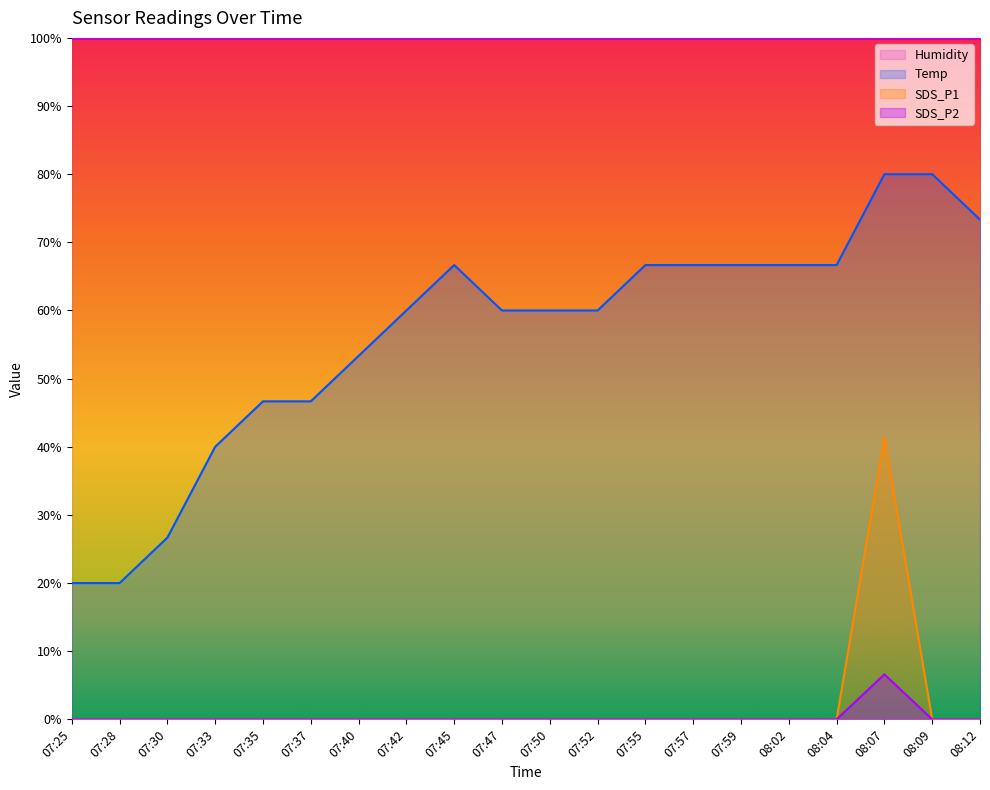

Reading left to right, what are all the values shown in this chart?

Temp: 07:25=20.0	07:28=20.0	07:30=26.7	07:33=40.0	07:35=46.7	07:37=46.7	07:40=53.3	07:42=60.0	07:45=66.7	07:47=60.0	07:50=60.0	07:52=60.0	07:55=66.7	07:57=66.7	07:59=66.7	08:02=66.7	08:04=66.7	08:07=80.0	08:09=80.0	08:12=73.3
SDS_P1: 07:25=0.0	07:28=0.0	07:30=0.0	07:33=0.0	07:35=0.0	07:37=0.0	07:40=0.0	07:42=0.0	07:45=0.0	07:47=0.0	07:50=0.0	07:52=0.0	07:55=0.0	07:57=0.0	07:59=0.0	08:02=0.0	08:04=0.0	08:07=41.4	08:09=0.0	08:12=0.0
SDS_P2: 07:25=0.0	07:28=0.0	07:30=0.0	07:33=0.0	07:35=0.0	07:37=0.0	07:40=0.0	07:42=0.0	07:45=0.0	07:47=0.0	07:50=0.0	07:52=0.0	07:55=0.0	07:57=0.0	07:59=0.0	08:02=0.0	08:04=0.0	08:07=6.6	08:09=0.0	08:12=0.0